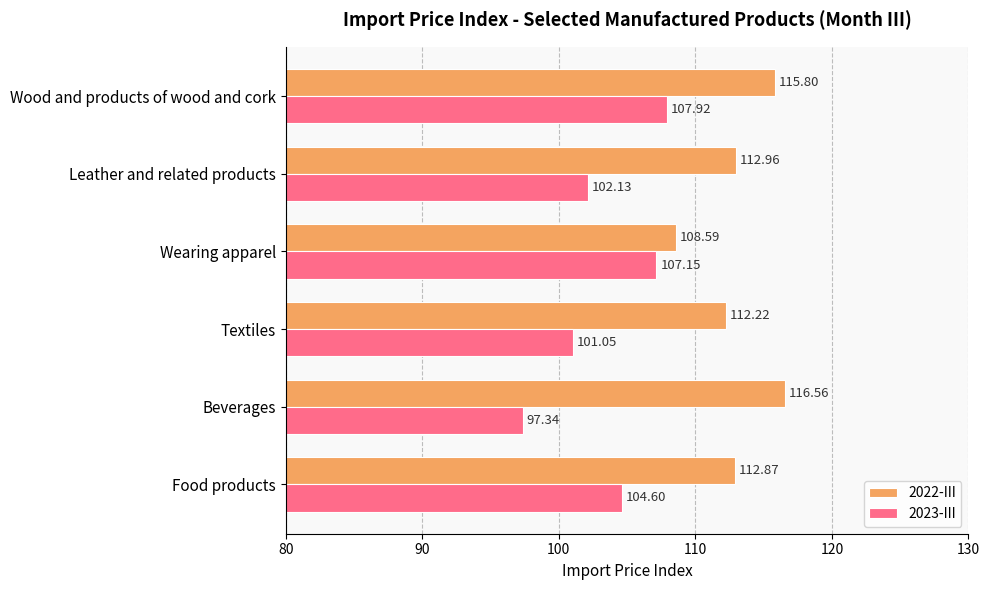

Which series changed the most between Food products and Leather and related products?

2023-III